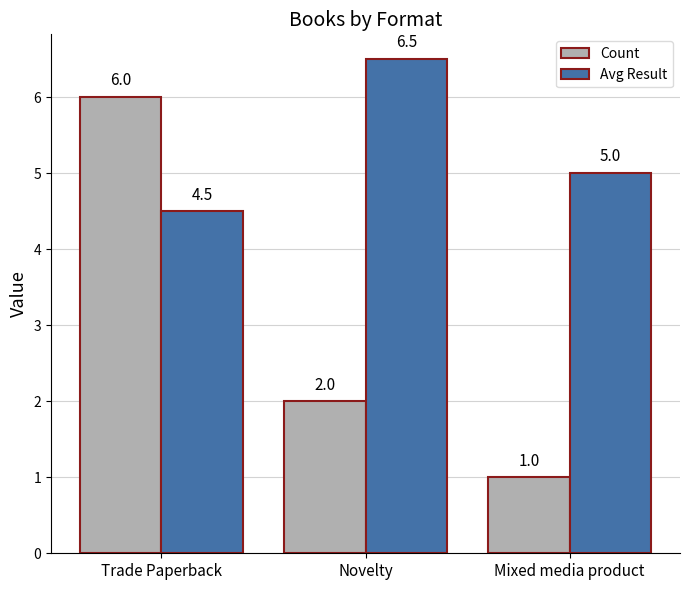

The value of Avg Result at Mixed media product is 7.5. True or false?

False